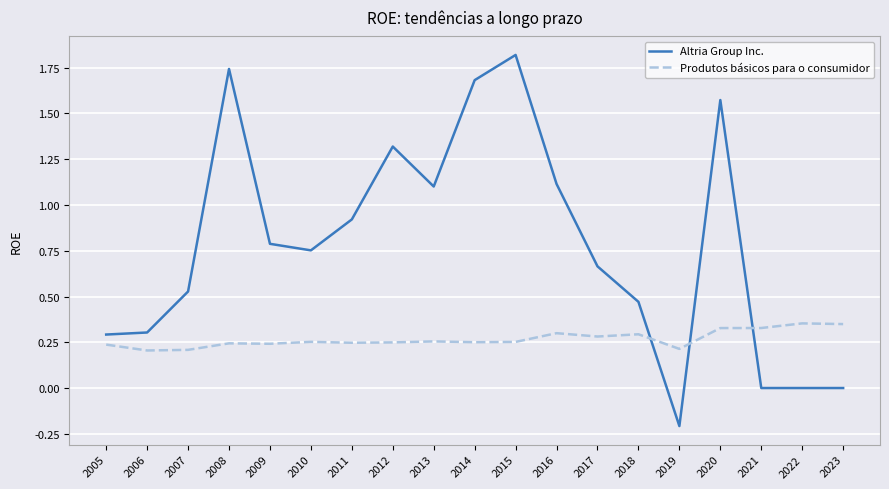

True or false: Altria Group Inc. has more than 1 interior local peaks.

True